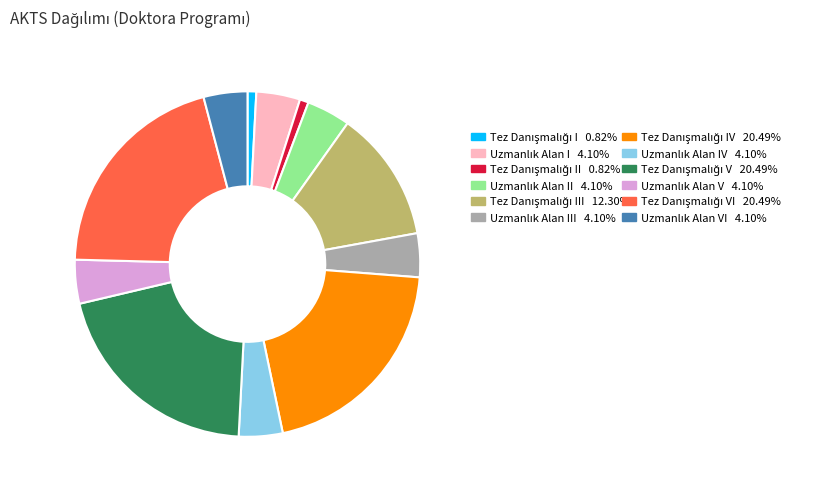

Is there a majority slice in this chart?

No